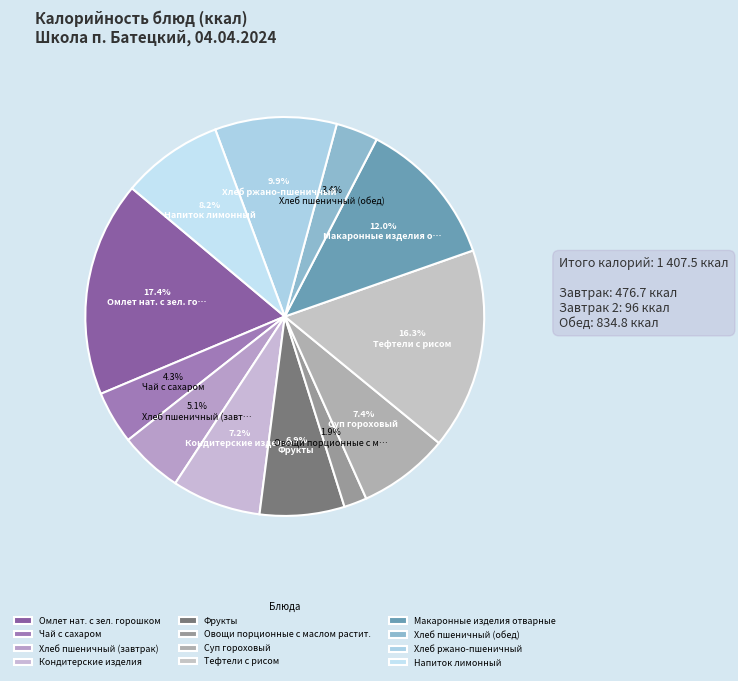

Is it true that Хлеб пшеничный (обед) is 3% of the pie?

True